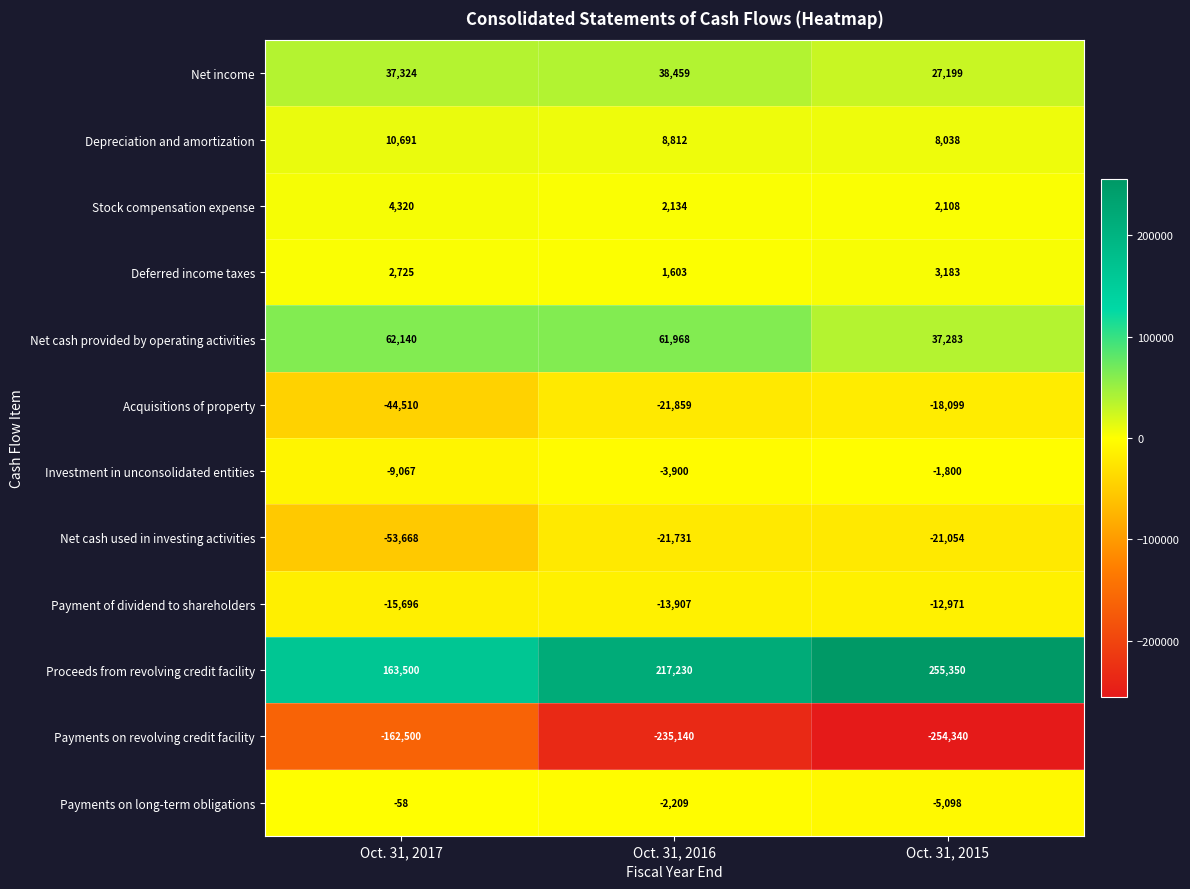

At which category does the chart reach its minimum across all series?

Oct. 31, 2015